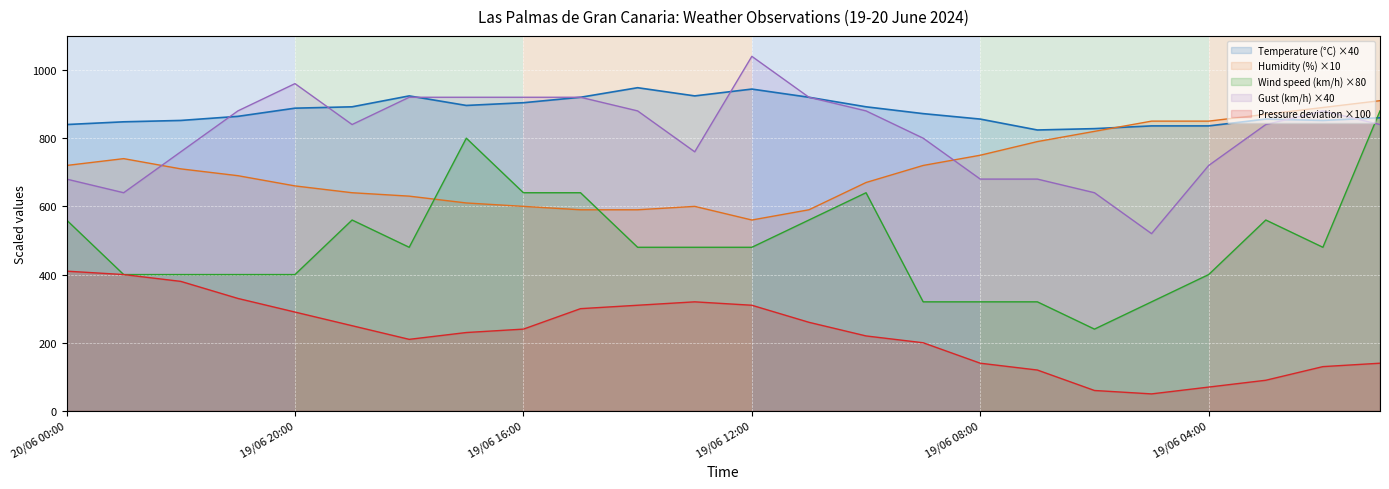

What are all the series names shown in the legend?

Temperature (°C) ×40, Humidity (%) ×10, Wind speed (km/h) ×80, Gust (km/h) ×40, Pressure deviation ×100